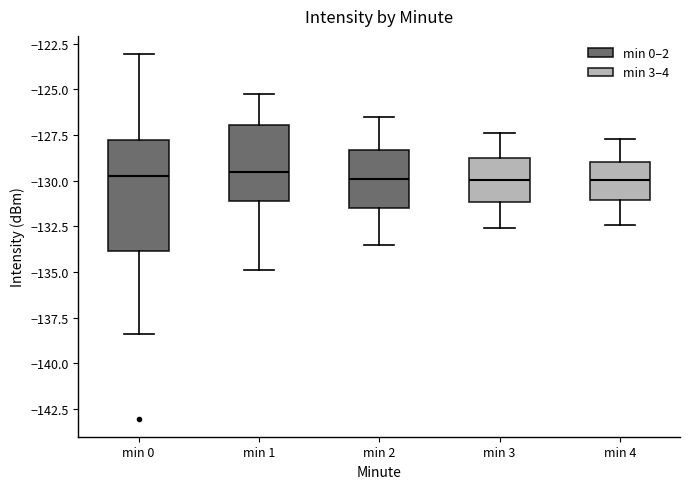

Where is the upper edge of the box for min 1 on the y-axis? The values are not printed on the chart, so give them approximately, as read against the axis.

-127.0